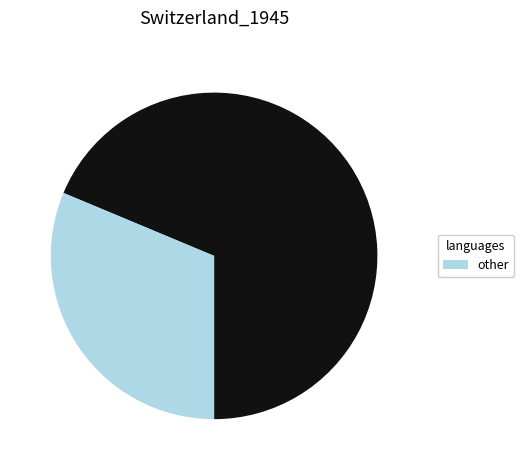

Count the number of slices in the pie.

2